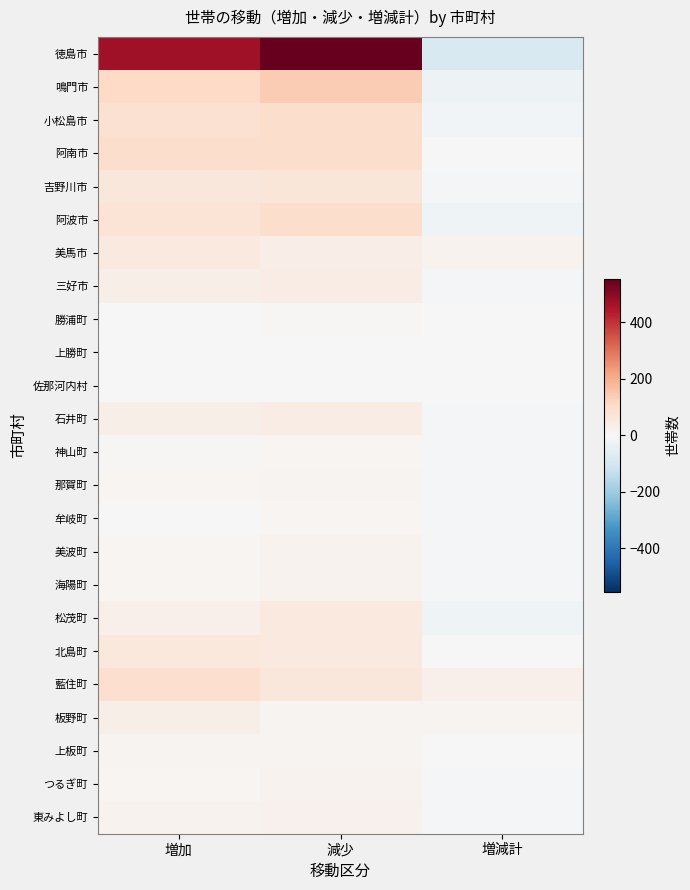

What is the total value across all series at 増減計?

-192